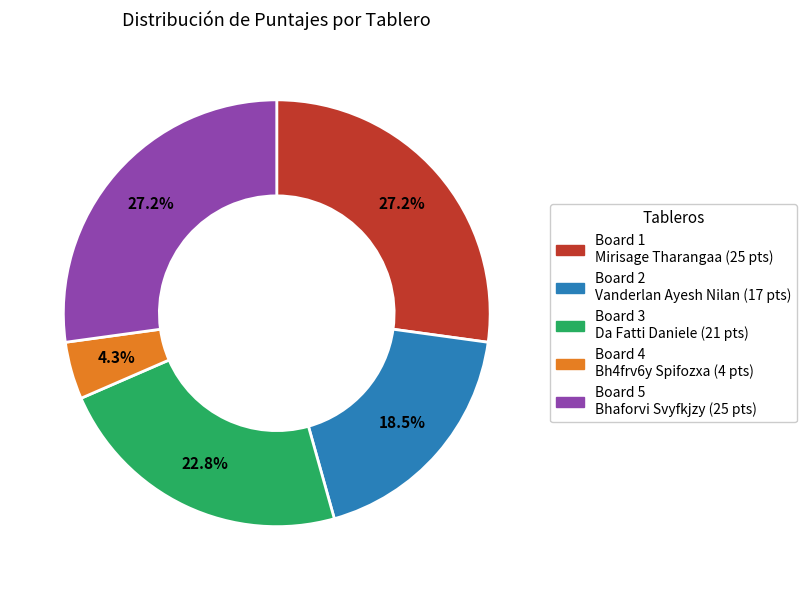

Is there a majority slice in this chart?

No